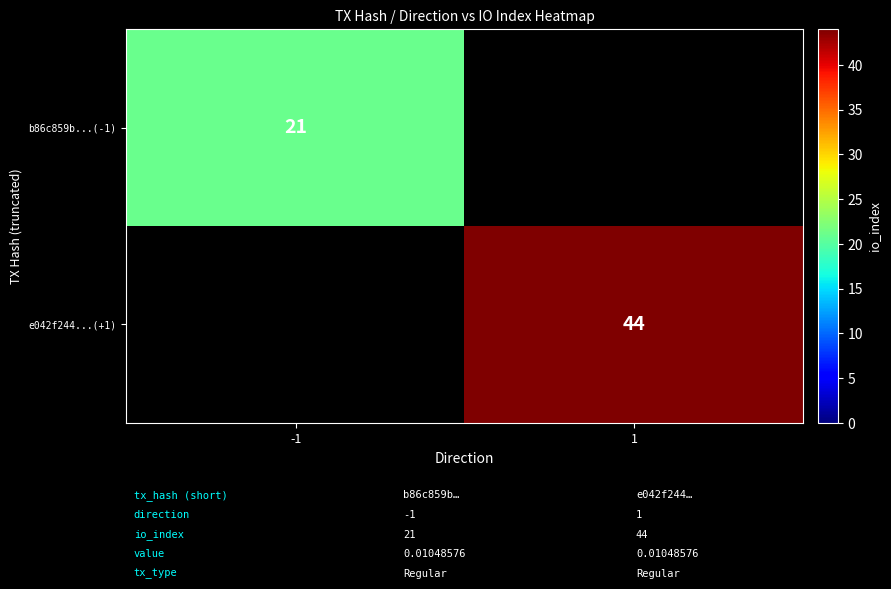

The e042f244...(+1) series shows 19 at 1. True or false?

False